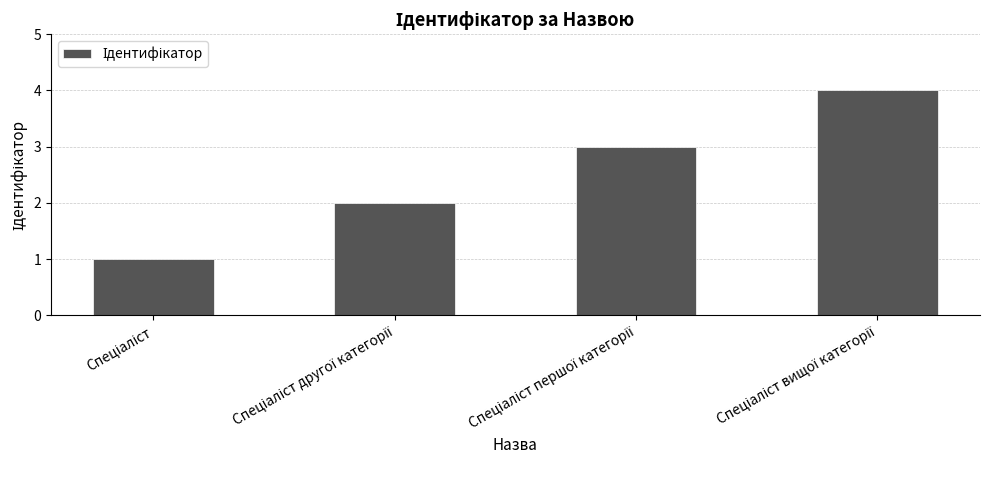

What is the difference between the maximum and minimum values?

3